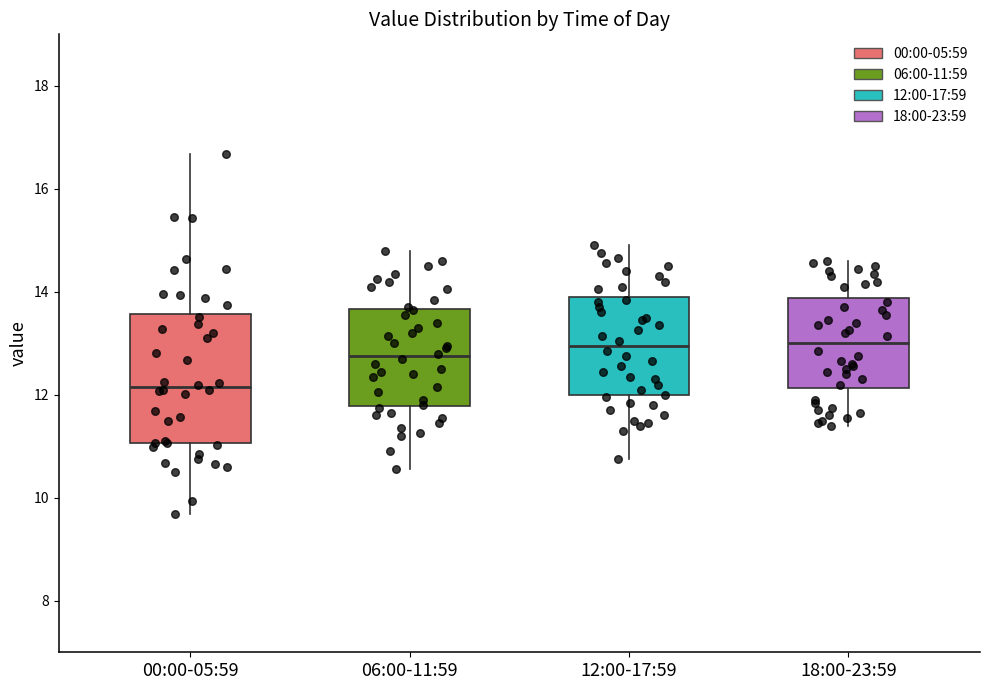

Where is the upper edge of the box for 18:00-23:59 on the y-axis? The values are not printed on the chart, so give them approximately, as read against the axis.

13.8